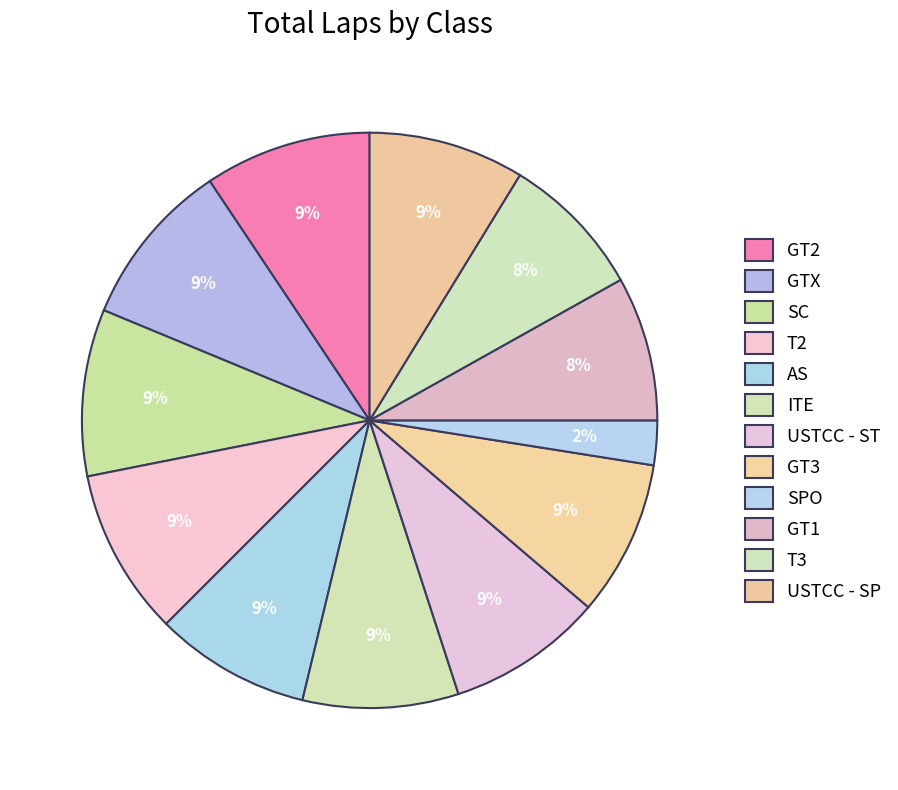

To the nearest percent, what percentage of the pie is GT2?

9%